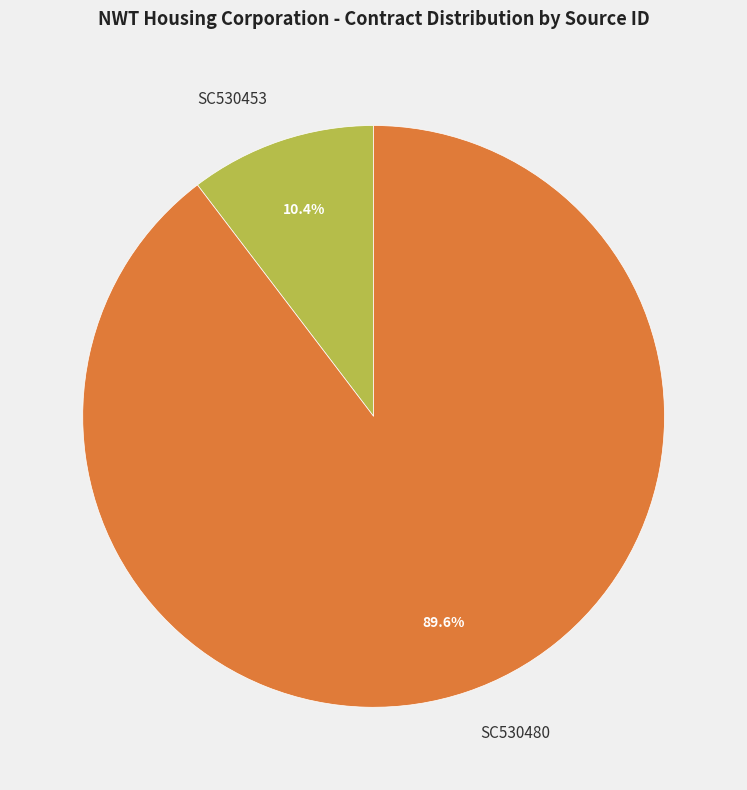

Count the number of slices in the pie.

2